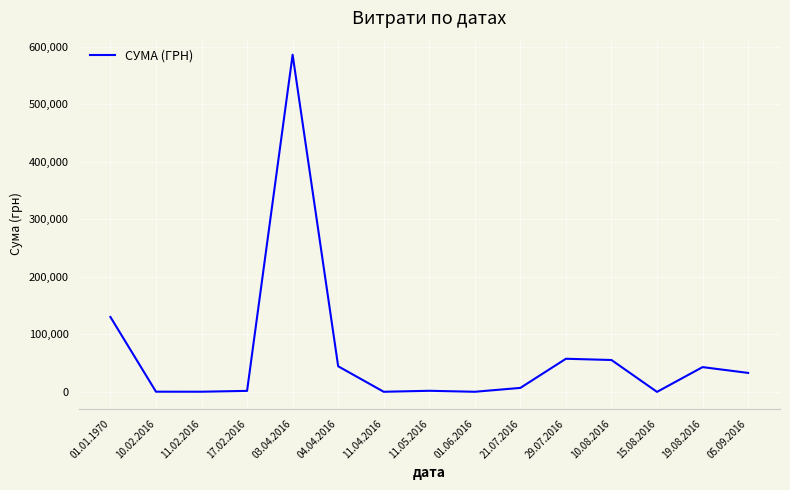

Is it true that the value at 01.01.1970 is 130253.0?

True